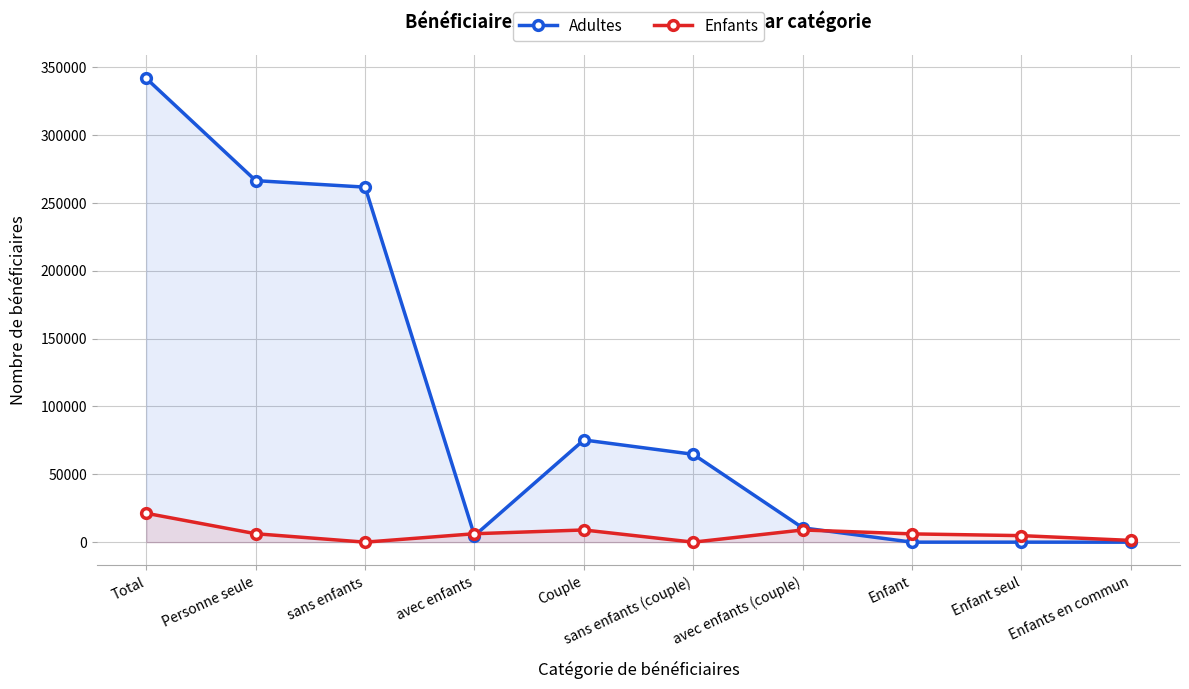

How many values in the Enfants series exceed 6207?

3